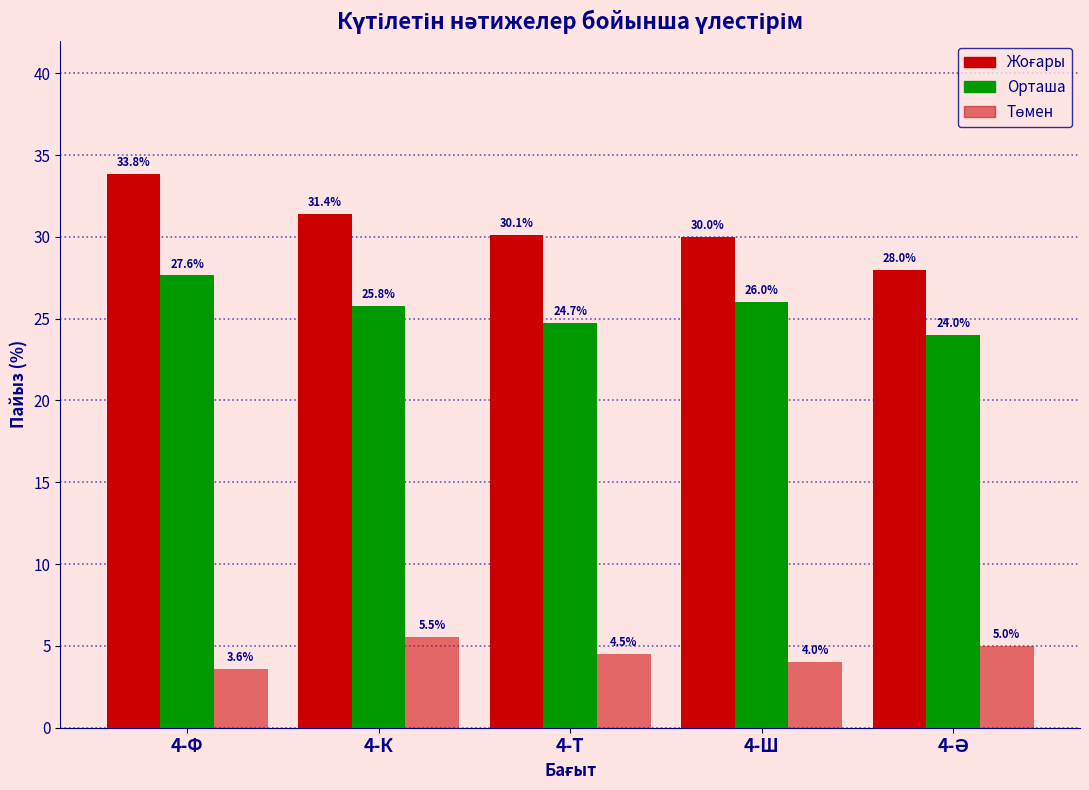

What is the highest value of the Орташа series?

27.6